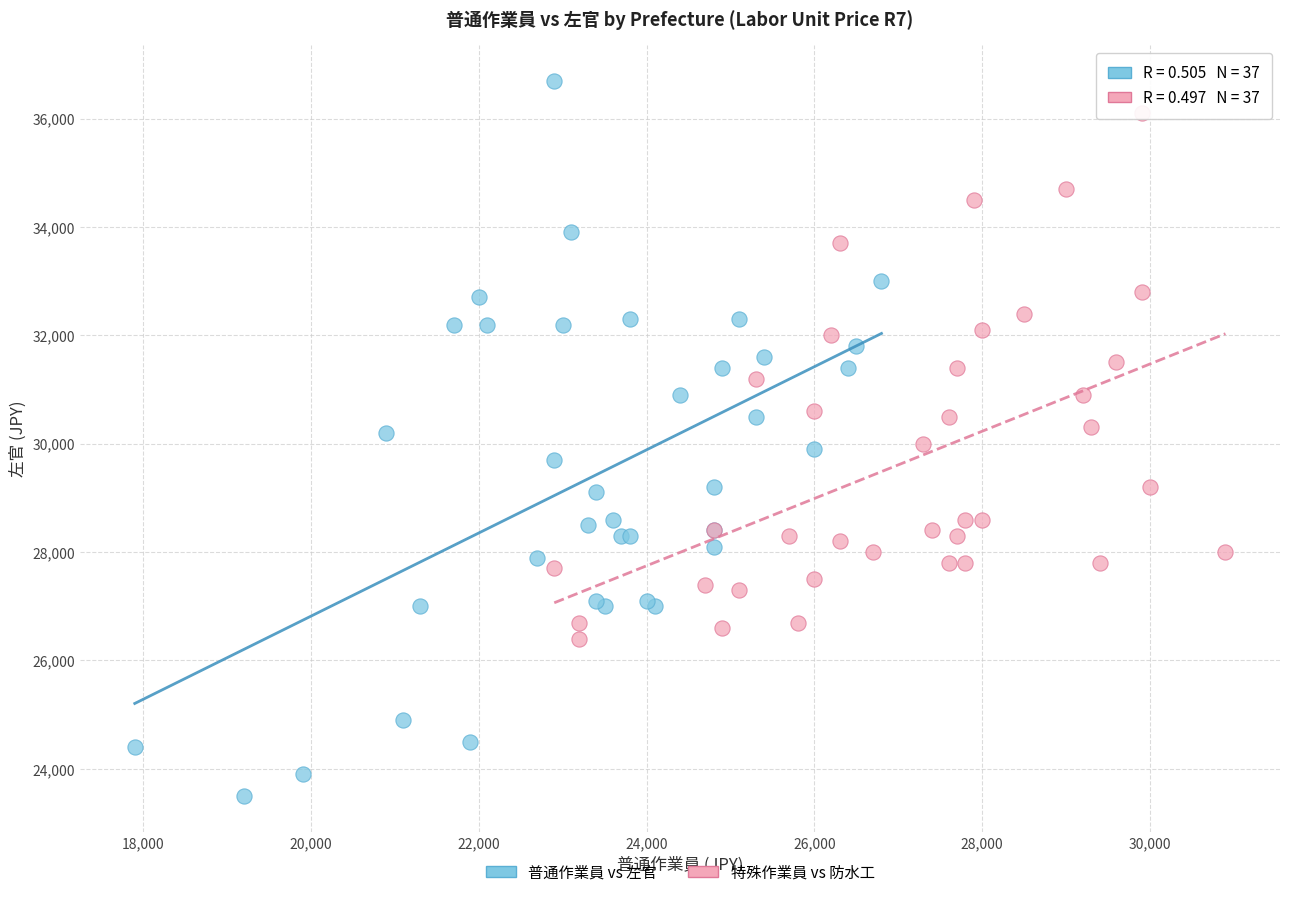

Which series reaches the maximum Y coordinate?

普通作業員 vs 左官